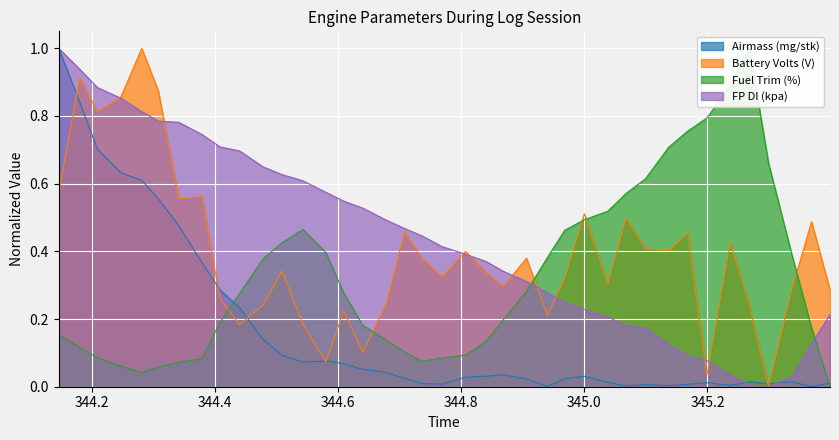

Reading left to right, what are all the values shown in this chart?

Airmass (mg/stk): 344.146=1.0	344.18=0.8	344.209=0.7	344.247=0.6	344.281=0.6	344.308=0.6	344.341=0.5	344.379=0.4	344.408=0.3	344.44=0.2	344.478=0.1	344.509=0.1	344.543=0.1	344.58=0.1	344.609=0.1	344.64=0.1	344.678=0.0	344.708=0.0	344.736=0.0	344.769=0.0	344.807=0.0	344.84=0.0	344.868=0.0	344.906=0.0	344.94=0.0	344.968=0.0	345.0=0.0	345.038=0.0	345.068=0.0	345.099=0.0	345.137=0.0	345.168=0.0	345.199=0.0	345.237=0.0	345.268=0.0	345.299=0.0	345.337=0.0	345.369=0.0	345.399=0.0
Battery Volts (V): 344.146=0.6	344.18=0.9	344.209=0.8	344.247=0.9	344.281=1.0	344.308=0.9	344.341=0.6	344.379=0.6	344.408=0.3	344.44=0.2	344.478=0.2	344.509=0.3	344.543=0.2	344.58=0.1	344.609=0.2	344.64=0.1	344.678=0.2	344.708=0.5	344.736=0.4	344.769=0.3	344.807=0.4	344.84=0.3	344.868=0.3	344.906=0.4	344.94=0.2	344.968=0.3	345.0=0.5	345.038=0.3	345.068=0.5	345.099=0.4	345.137=0.4	345.168=0.5	345.199=0.0	345.237=0.4	345.268=0.2	345.299=0.0	345.337=0.3	345.369=0.5	345.399=0.3
Fuel Trim (%): 344.146=0.2	344.18=0.1	344.209=0.1	344.247=0.1	344.281=0.0	344.308=0.1	344.341=0.1	344.379=0.1	344.408=0.2	344.44=0.3	344.478=0.4	344.509=0.4	344.543=0.5	344.58=0.4	344.609=0.3	344.64=0.2	344.678=0.1	344.708=0.1	344.736=0.1	344.769=0.1	344.807=0.1	344.84=0.1	344.868=0.2	344.906=0.3	344.94=0.4	344.968=0.5	345.0=0.5	345.038=0.5	345.068=0.6	345.099=0.6	345.137=0.7	345.168=0.8	345.199=0.8	345.237=0.9	345.268=1.0	345.299=0.7	345.337=0.4	345.369=0.2	345.399=0.0
FP DI (kpa): 344.146=1.0	344.18=0.9	344.209=0.9	344.247=0.9	344.281=0.8	344.308=0.8	344.341=0.8	344.379=0.7	344.408=0.7	344.44=0.7	344.478=0.6	344.509=0.6	344.543=0.6	344.58=0.6	344.609=0.5	344.64=0.5	344.678=0.5	344.708=0.5	344.736=0.4	344.769=0.4	344.807=0.4	344.84=0.4	344.868=0.3	344.906=0.3	344.94=0.3	344.968=0.2	345.0=0.2	345.038=0.2	345.068=0.2	345.099=0.2	345.137=0.1	345.168=0.1	345.199=0.1	345.237=0.0	345.268=0.0	345.299=0.0	345.337=0.0	345.369=0.1	345.399=0.2